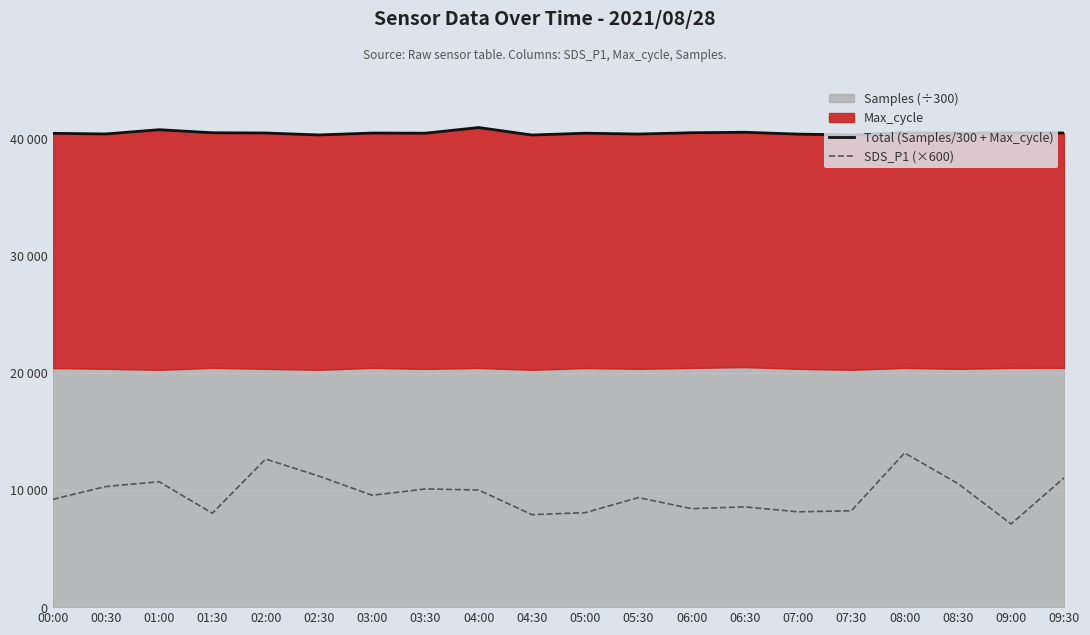

True or false: SDS_P1 (×600) has a value of 13734.9 at 01:30.

False